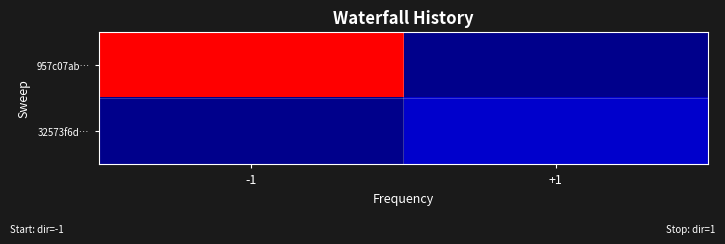

Rank the series by their maximum value, from lowest to highest.

32573f6d…, 957c07ab…